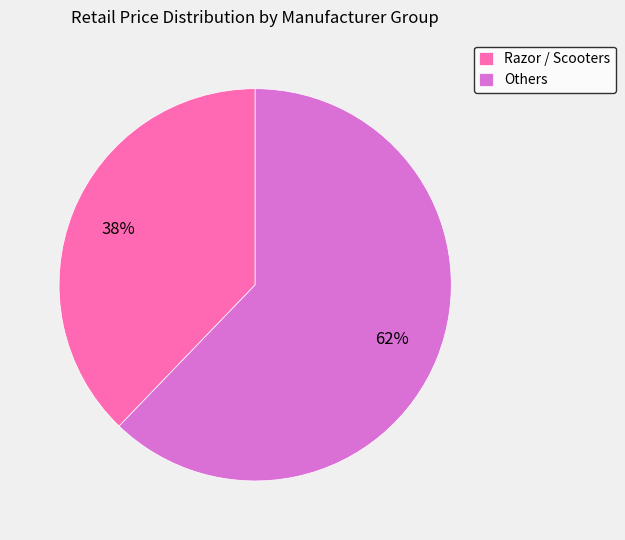

Which category has the biggest portion of the pie?

Others